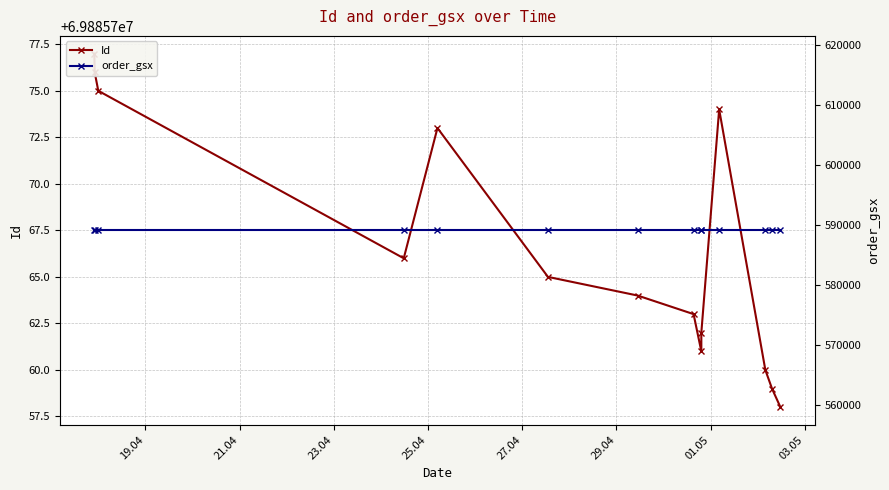

True or false: order_gsx has more than 2 points higher than both neighbors.

False